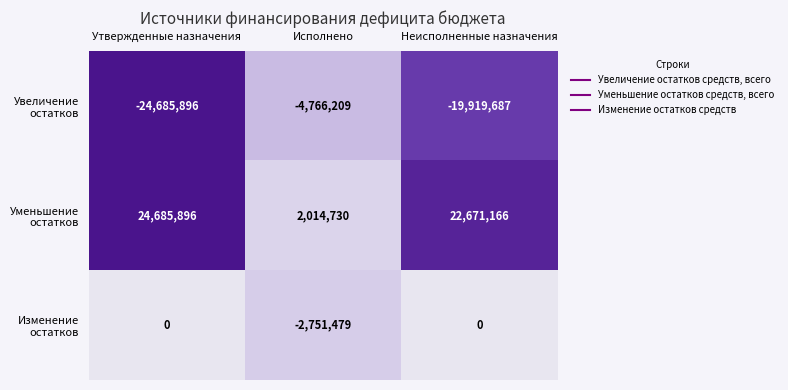

What is the spread (max minus min) of values at Неисполненные назначения?

42590853